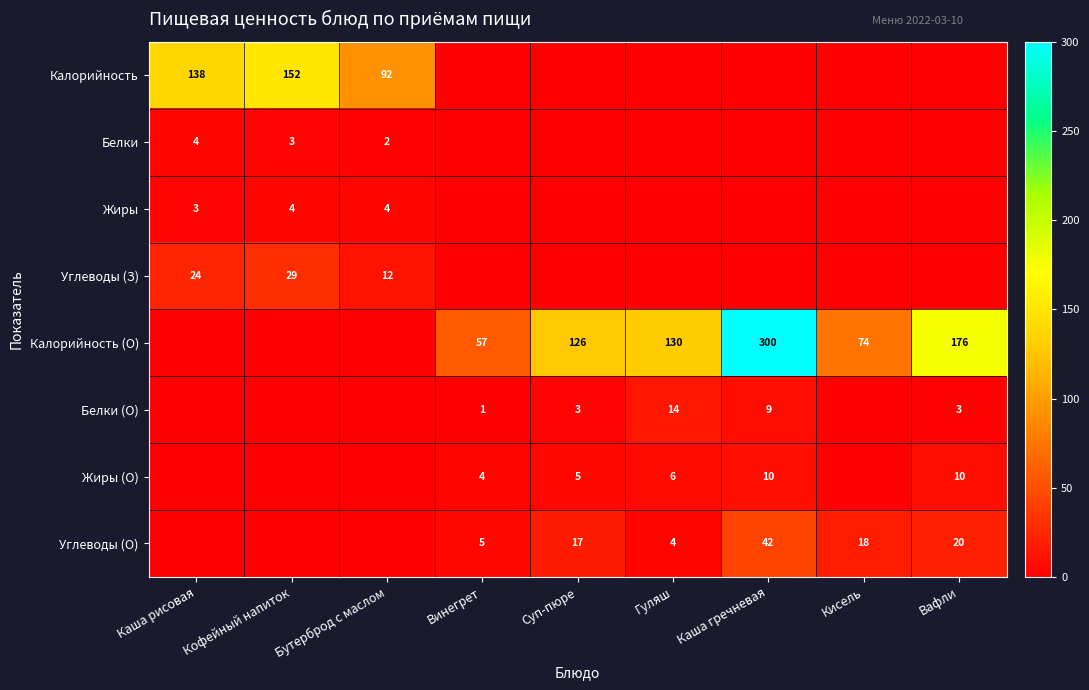

True or false: Жиры (О) has a value of 5.5 at Винегрет.

False